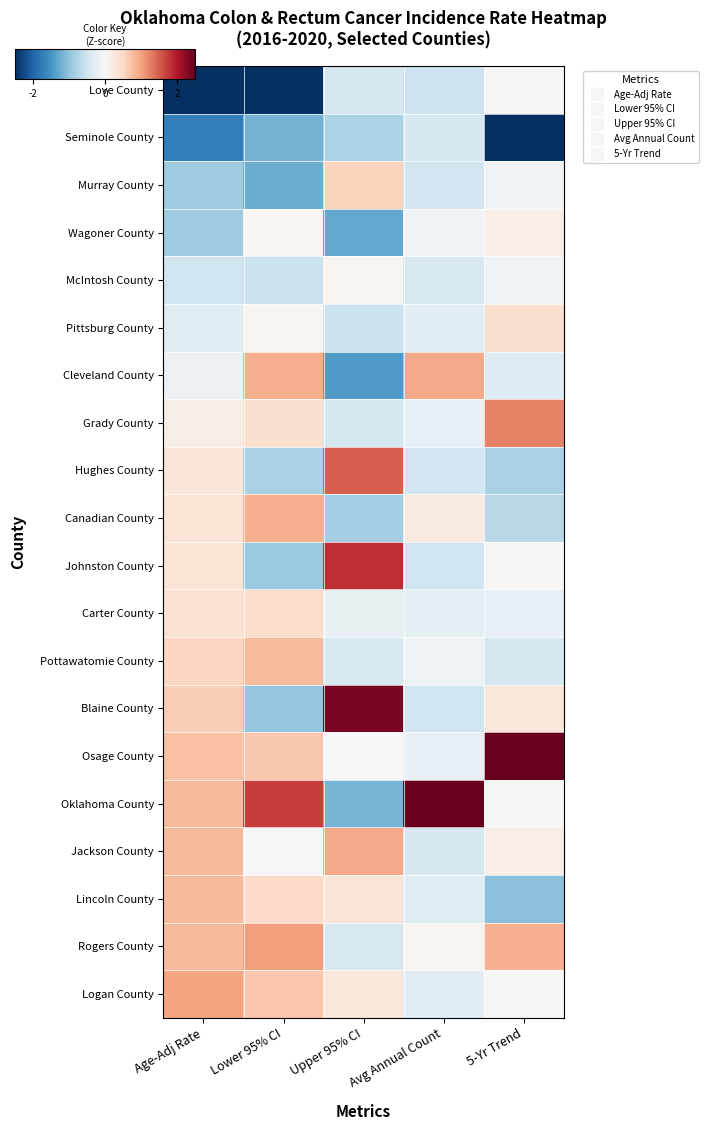

Which category has the highest value across all series?

Avg Annual Count